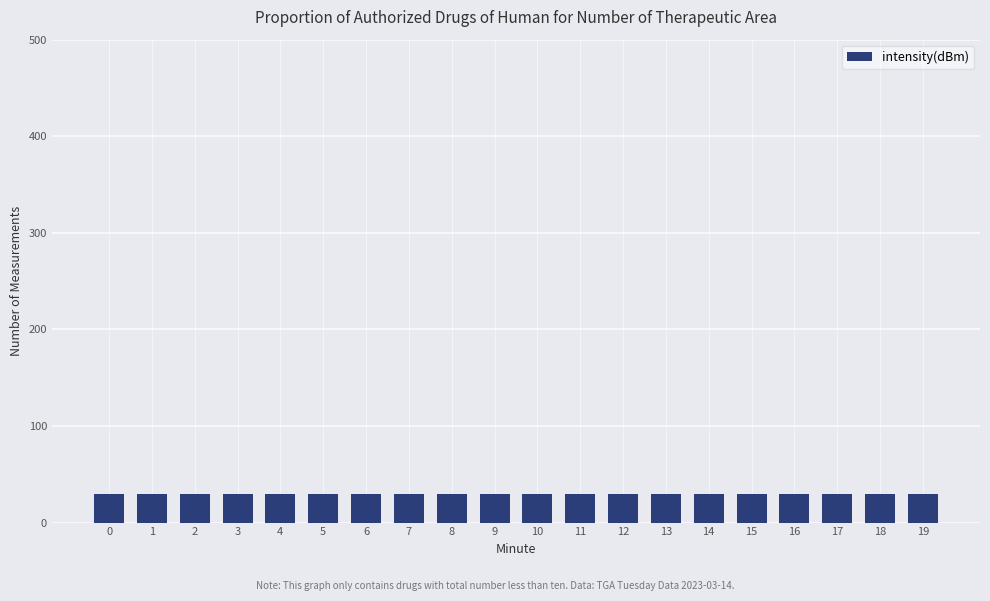

Which label corresponds to the smallest value in the chart?

6